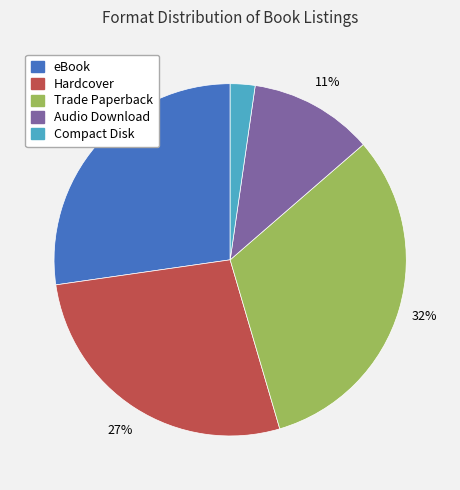

Count the number of slices in the pie.

5